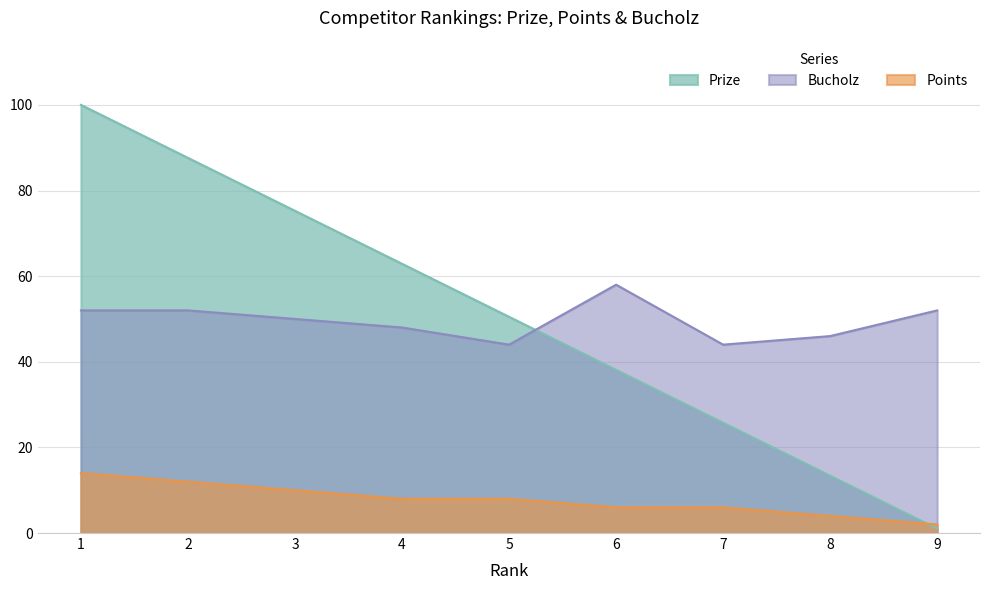

What is the sum of all Points values?

70.0